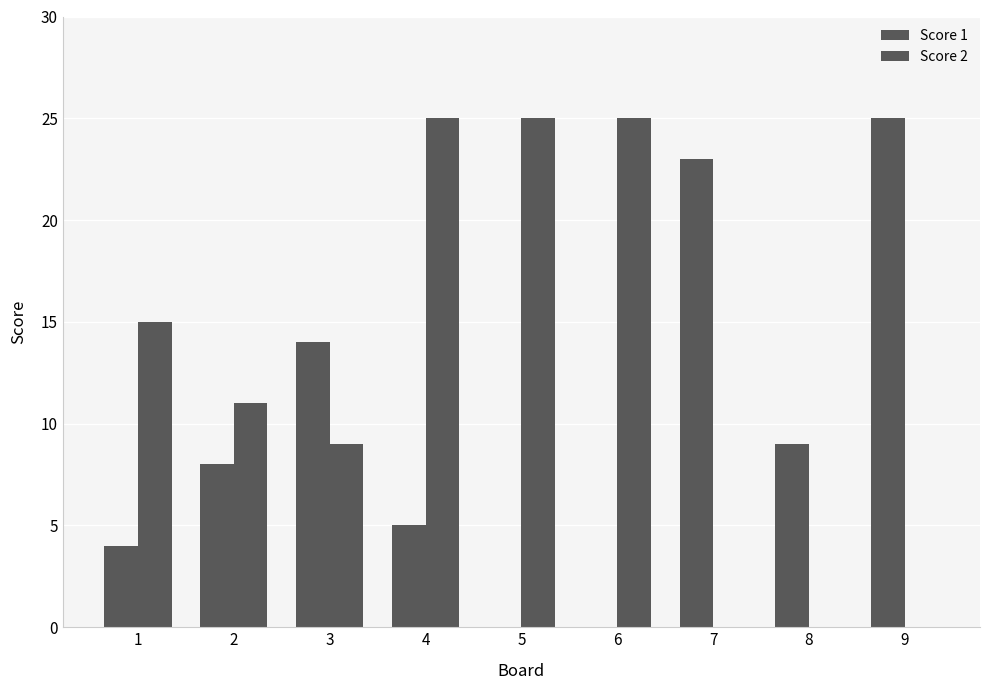

What is the total value across all series at 5?

25